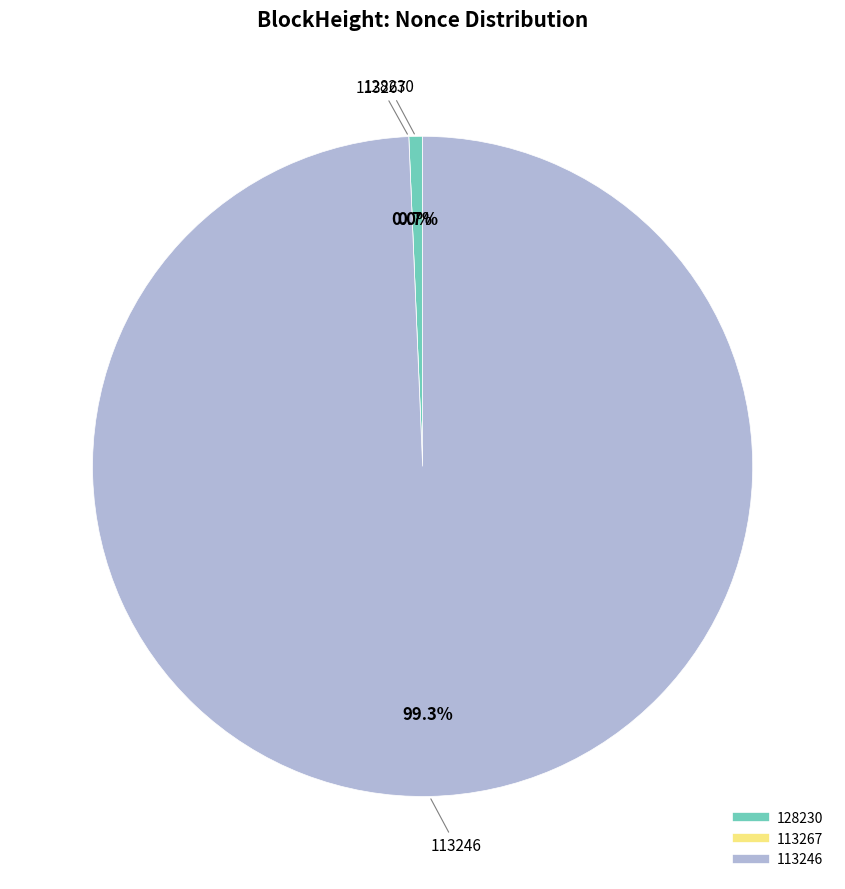

Which has a higher value, 128230 or 113267?

128230